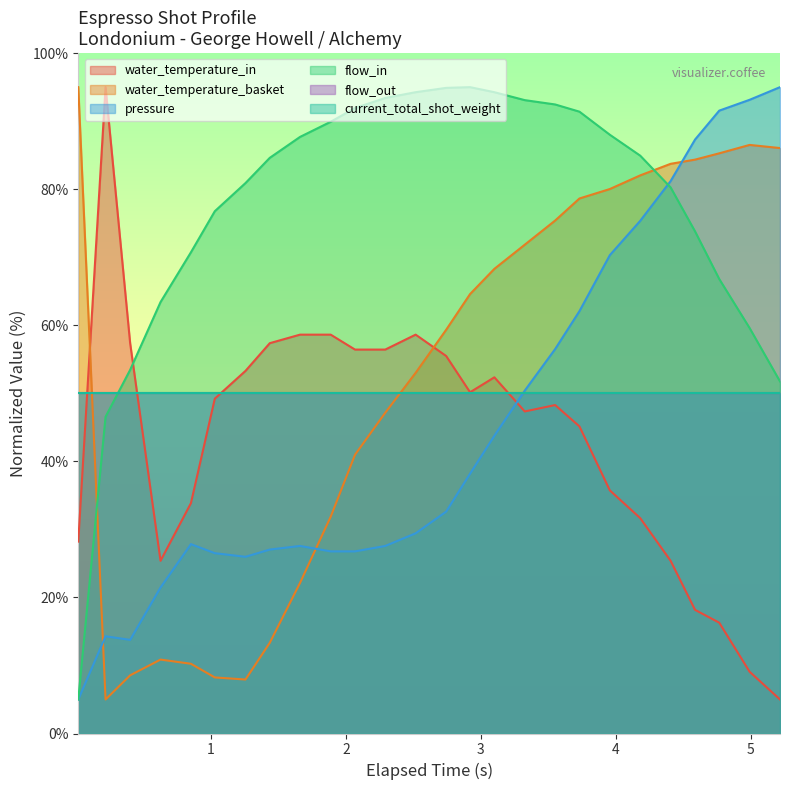

Does the chart display data point markers on the line(s)?

No